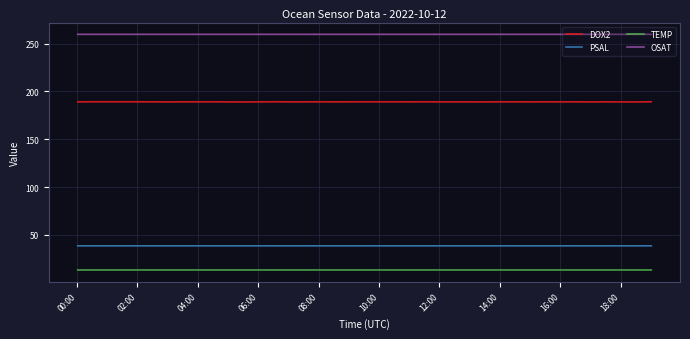

At how many categories does at least one series exceed 239?

38